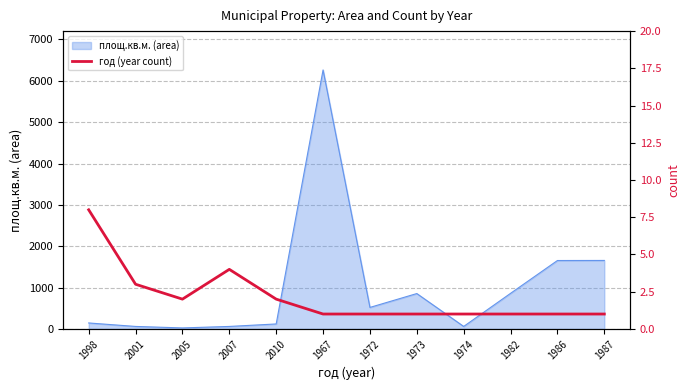

What is the value of the 2nd point from the left?

3